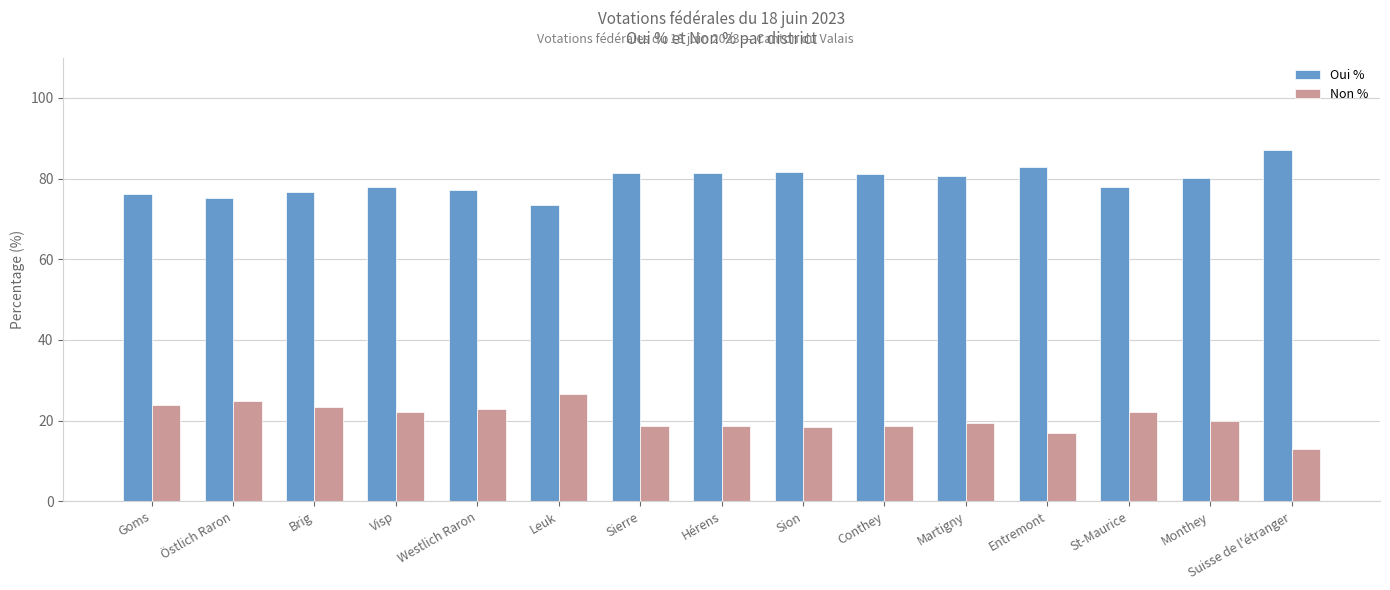

Is it true that Oui % equals 21.1 at Visp?

False